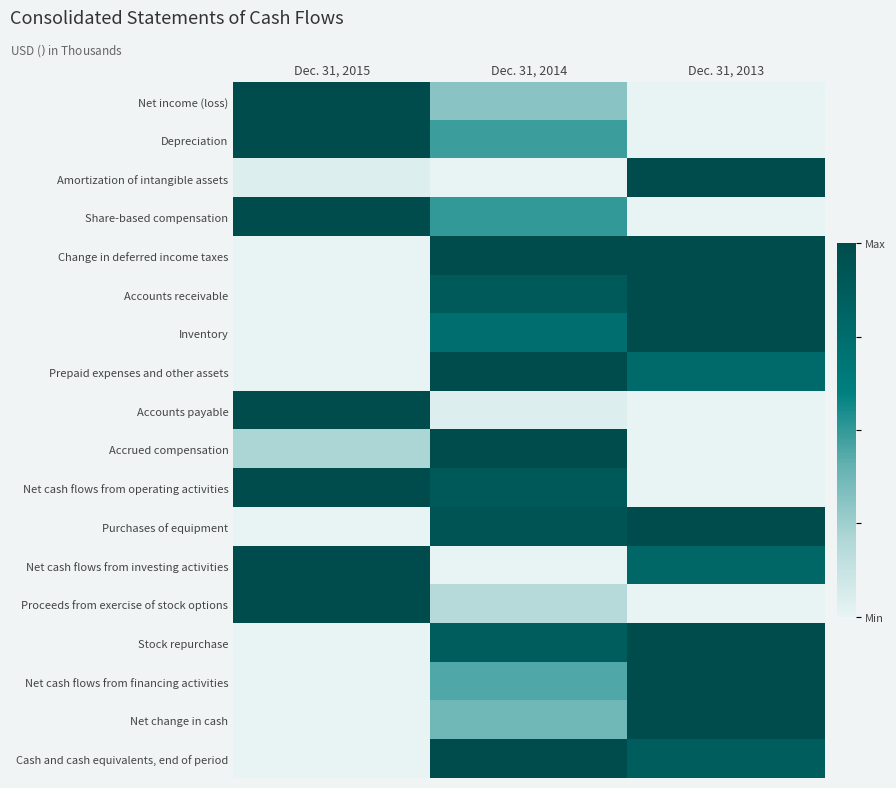

At how many categories does at least one series exceed 0?

3